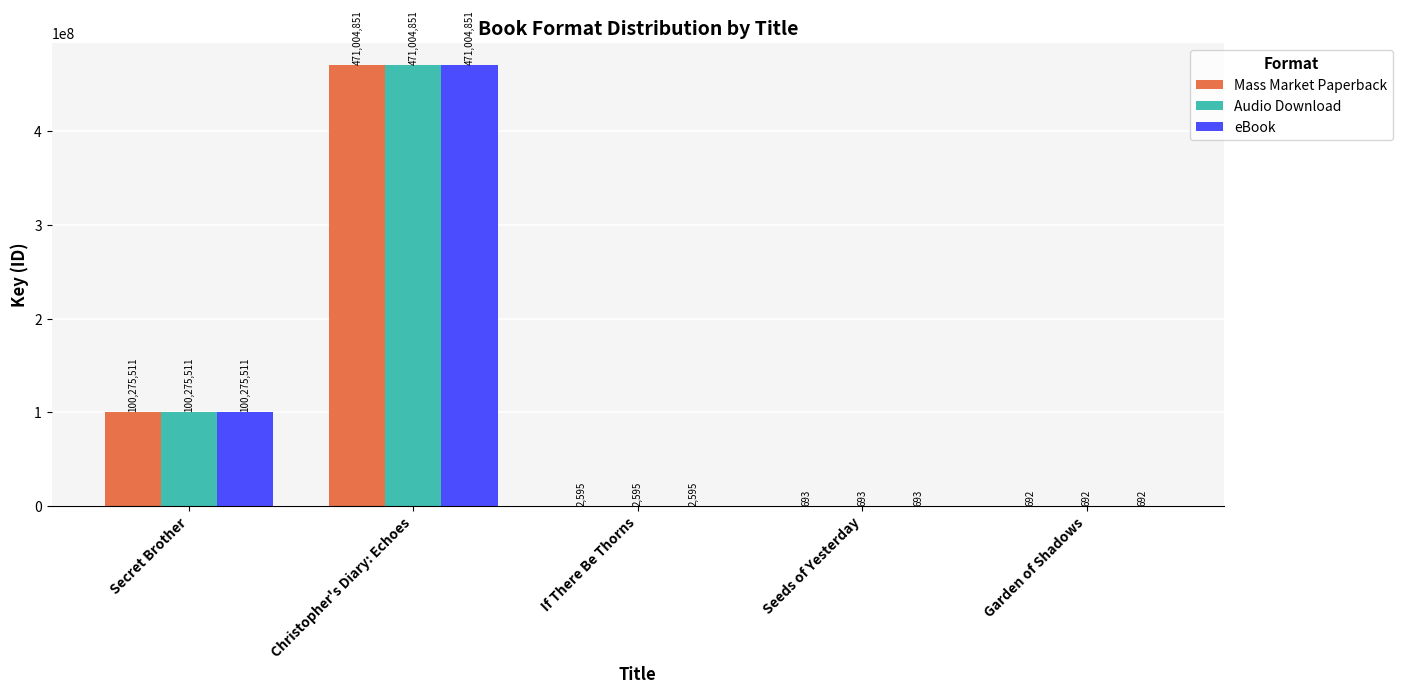

What value does the Mass Market Paperback series have at Garden of Shadows?

692